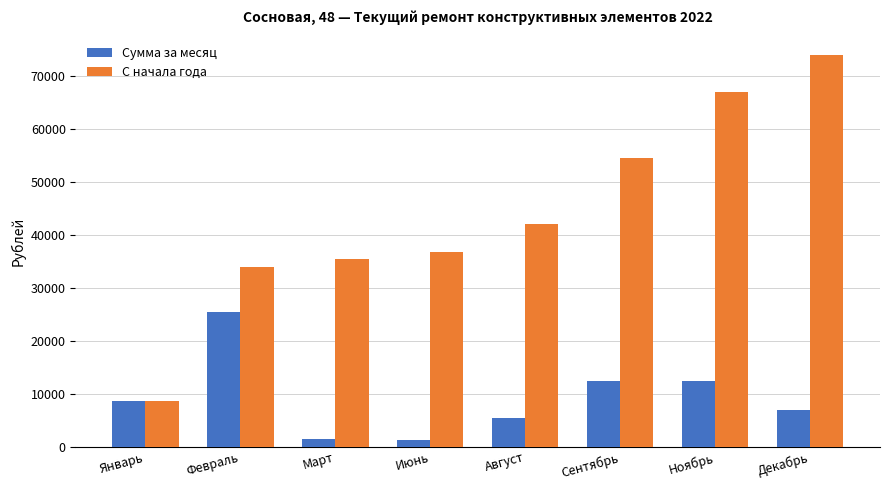

What is the difference between the highest and lowest values at Август?

36825